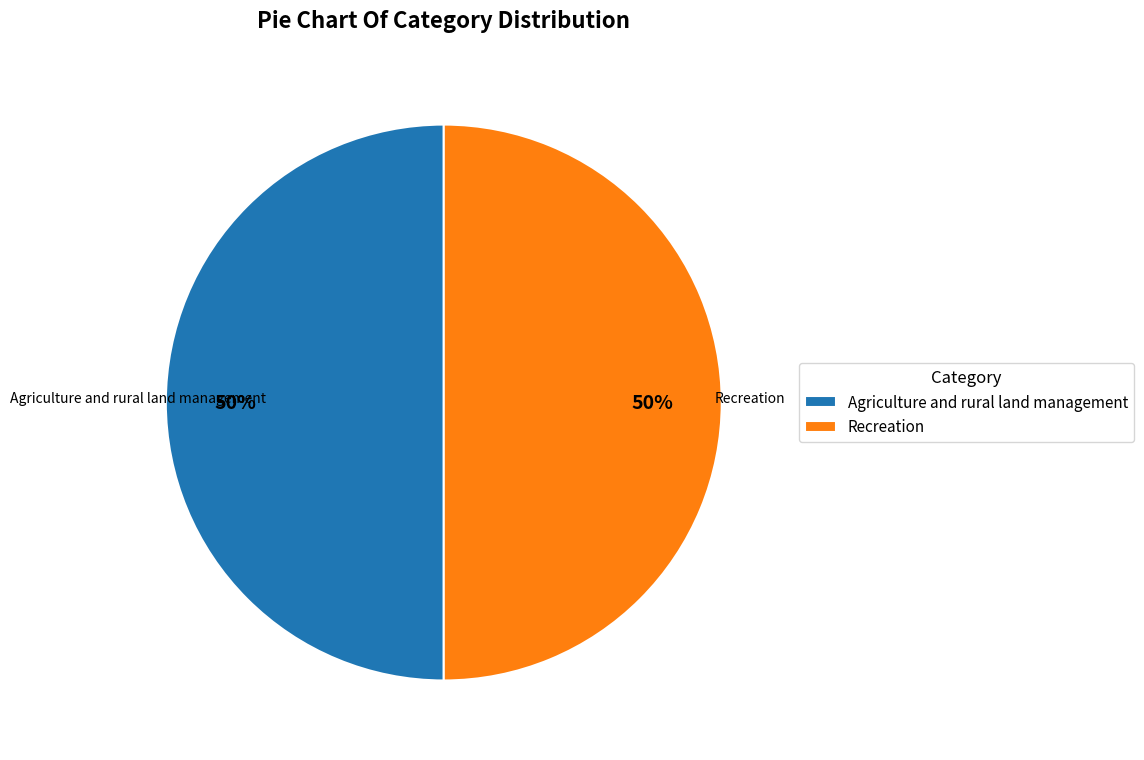

What is the ratio of the value at Agriculture and rural land management to the value at Recreation?

1.0